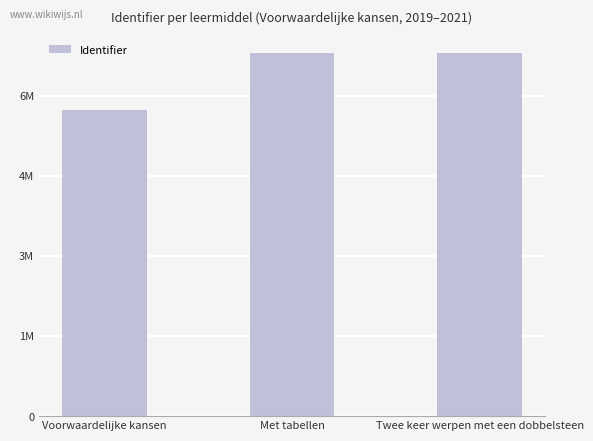

Are the bars horizontal?

No